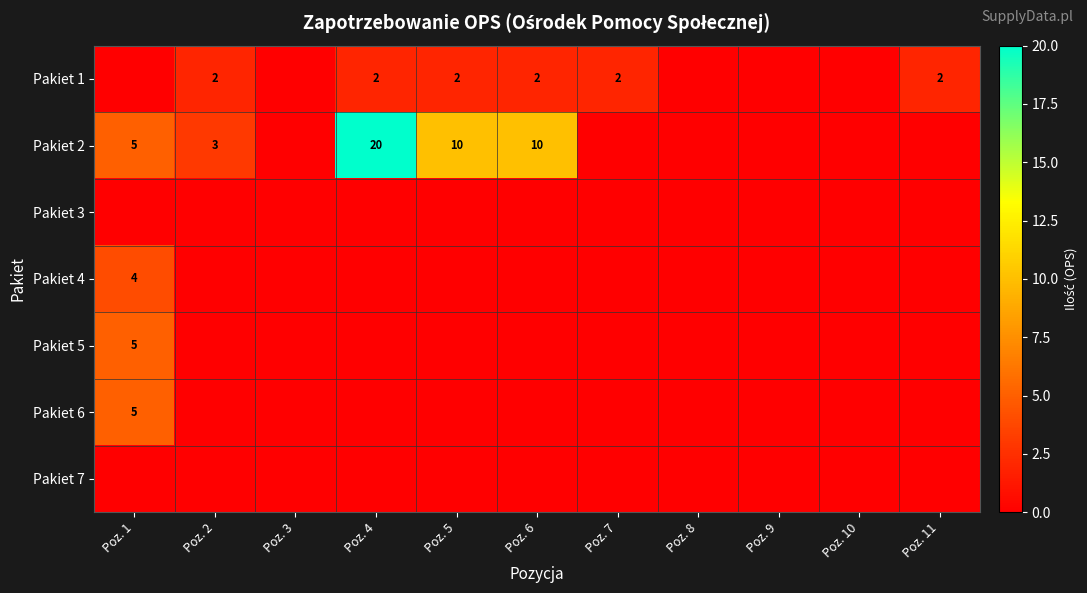

The Pakiet 1 series shows 3 at Poz. 5. True or false?

False